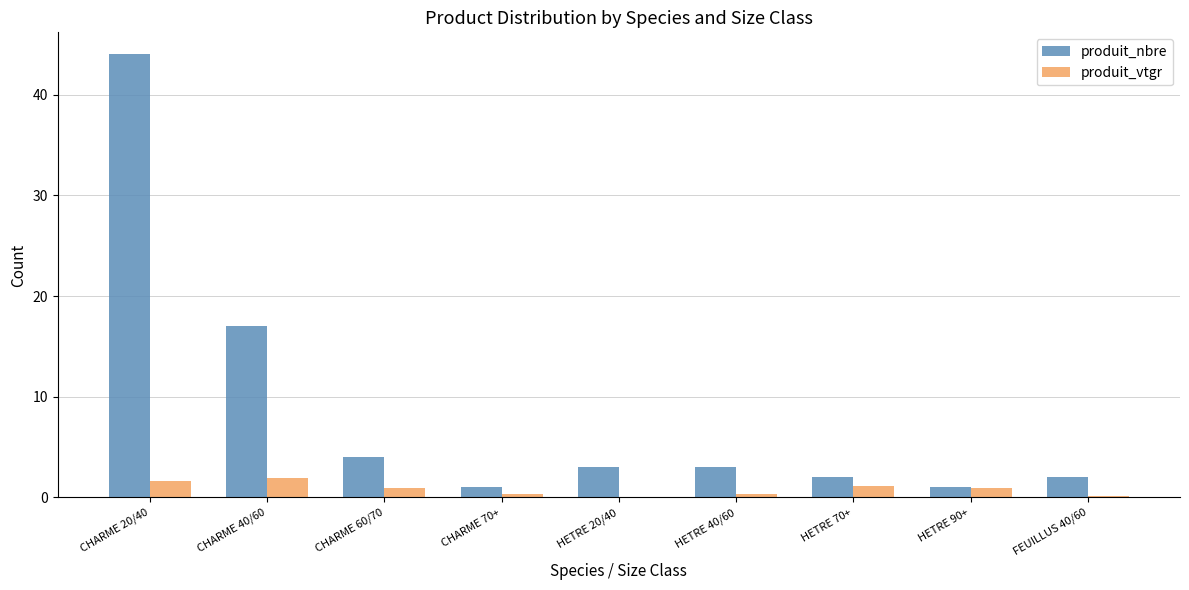

At which category is the sum across all series the highest?

CHARME 20/40